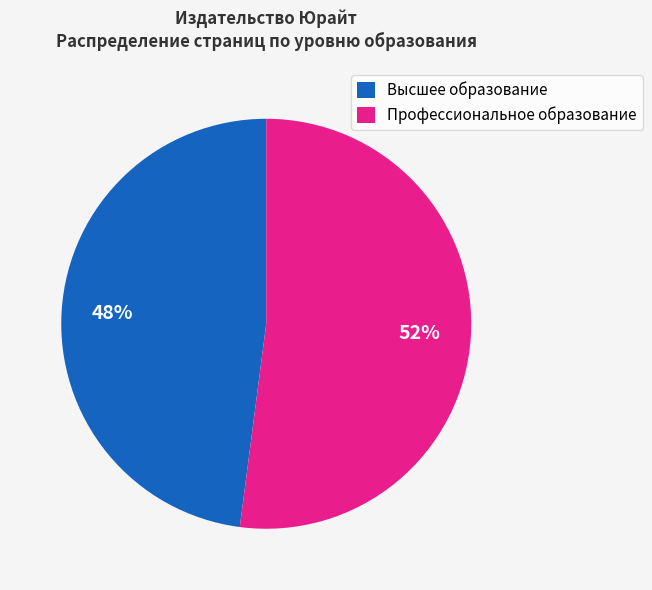

The Профессиональное образование slice represents 43% of the pie. True or false?

False